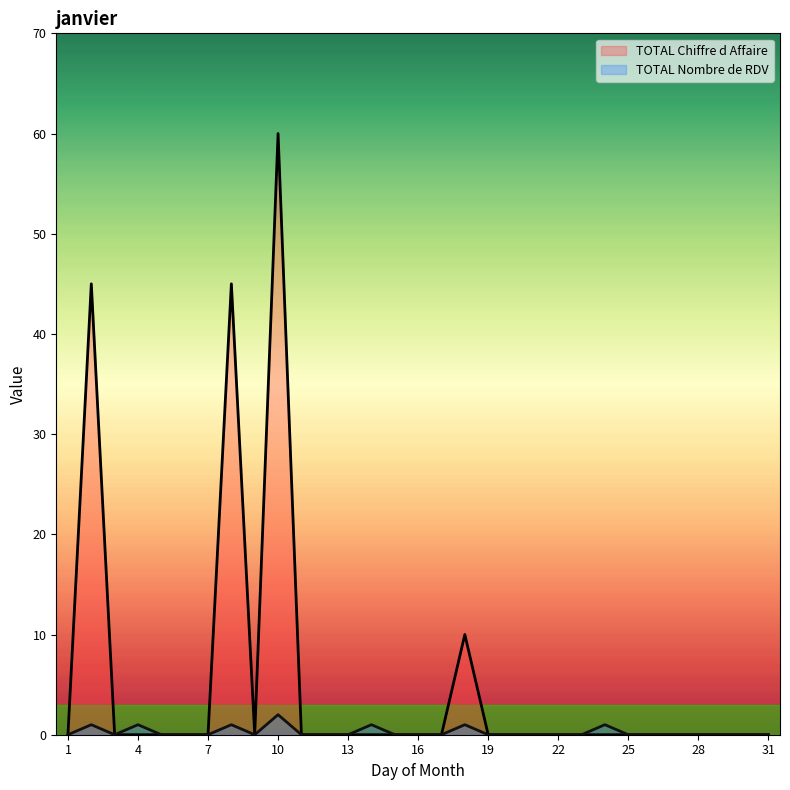

Rank the series by their average value, from highest to lowest.

TOTAL Chiffre d Affaire, TOTAL Nombre de RDV